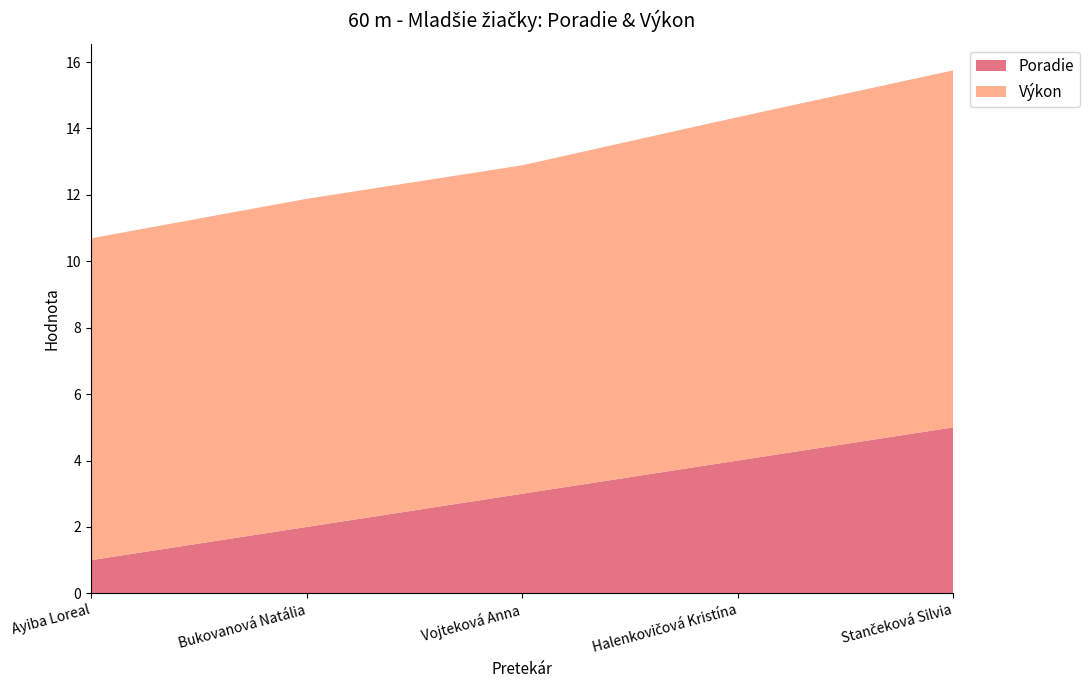

Reading left to right, list all the values displayed in this chart.

Poradie: 1.0	2.0	3.0	4.0	5.0
Výkon: 9.7	9.9	9.9	10.3	10.8